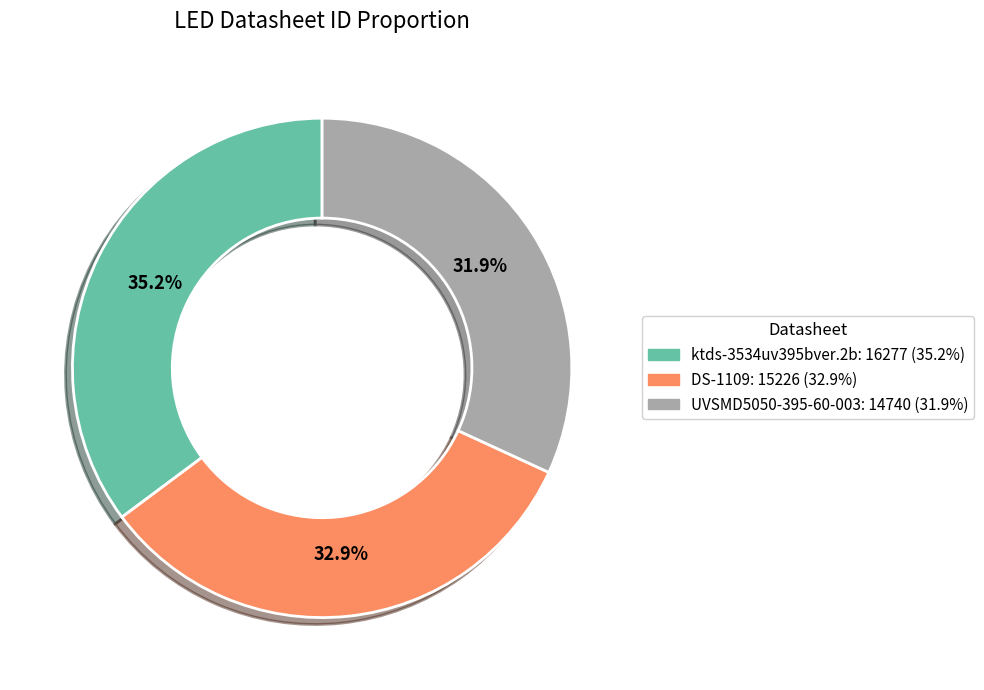

The DS-1109 slice represents 33% of the pie. True or false?

True